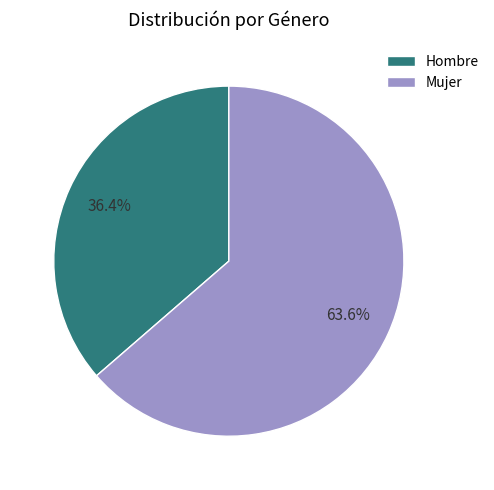

Which category has the biggest portion of the pie?

Mujer